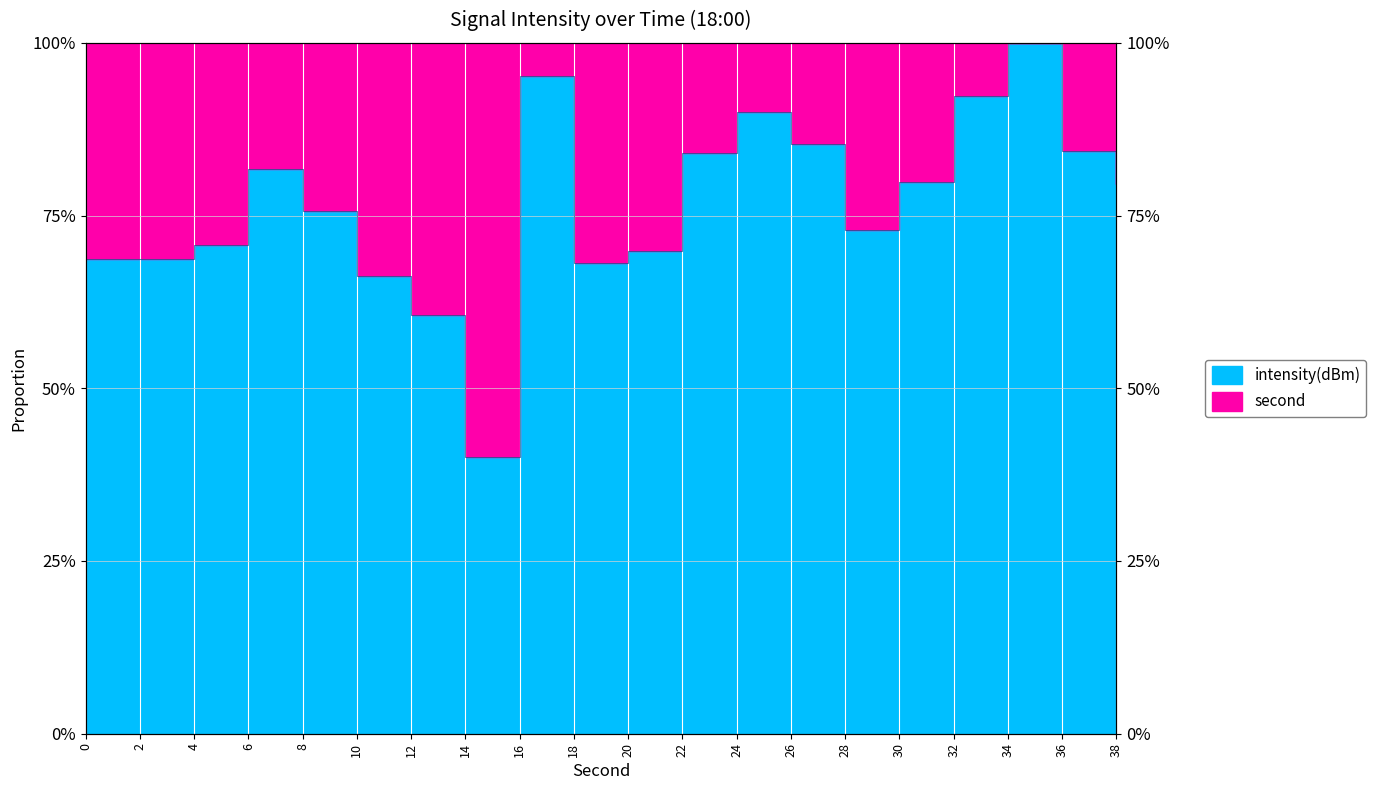

Does the chart display data point markers on the line(s)?

No